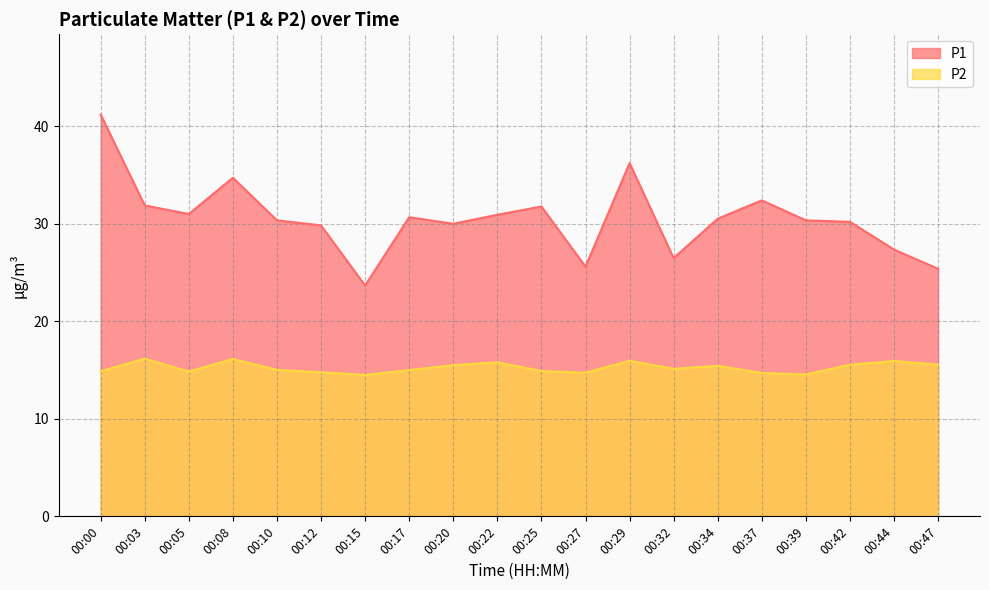

Where is P2 nearest to the value 15?

00:17